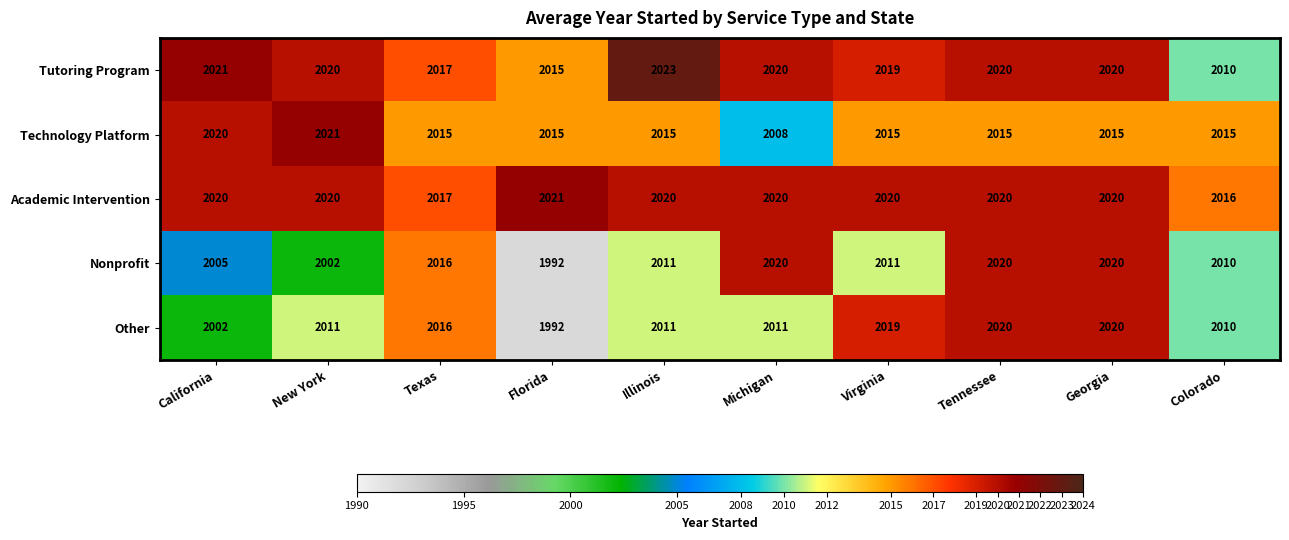

Which label corresponds to the largest value in the chart?

Illinois